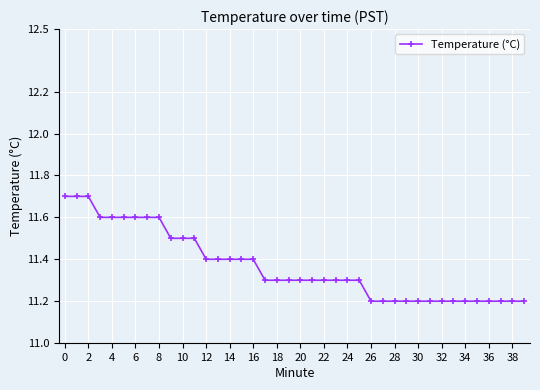

What is the value of the 37th point from the left?

11.2